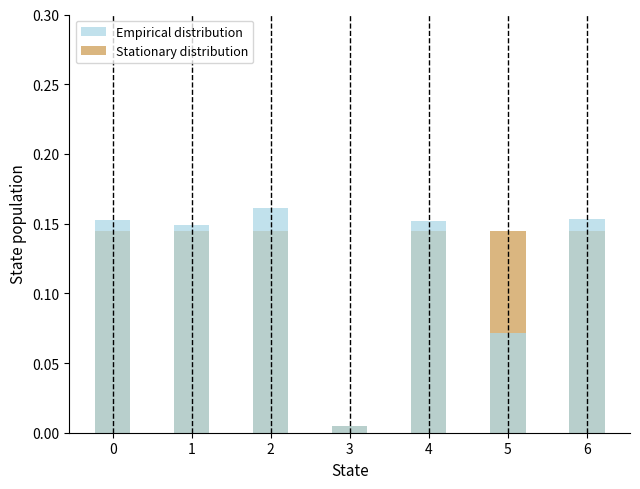

The Empirical distribution series shows 0.0 at 4. True or false?

False